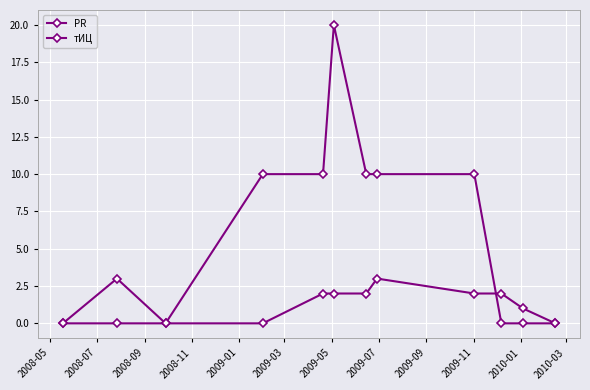

How many data points does each series have?

12